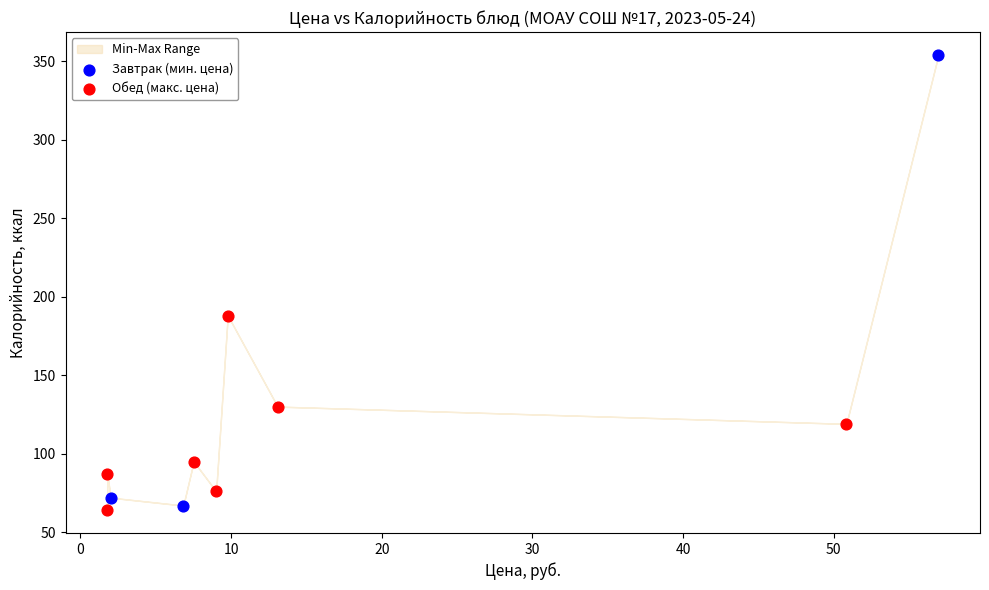

Which series reaches the maximum Y coordinate?

Завтрак (мин. цена)